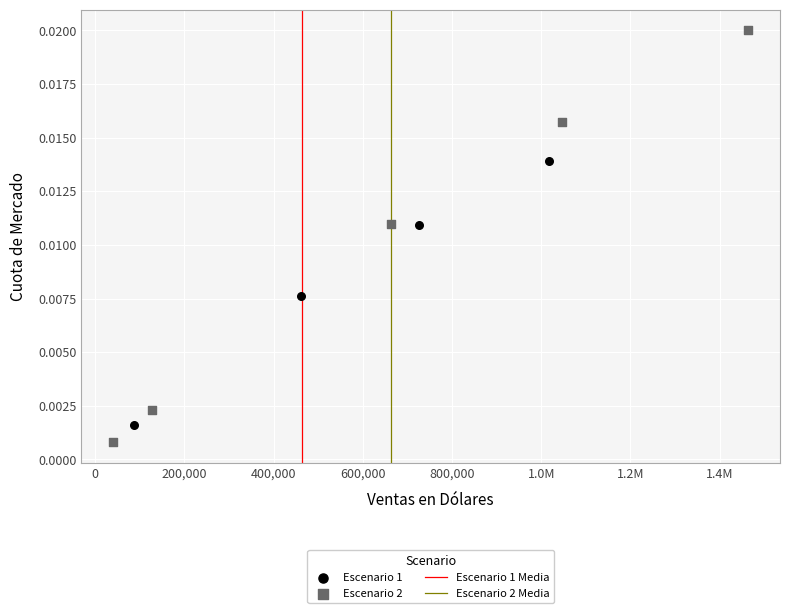

Which series has the largest Y range (max minus min)?

Escenario 2